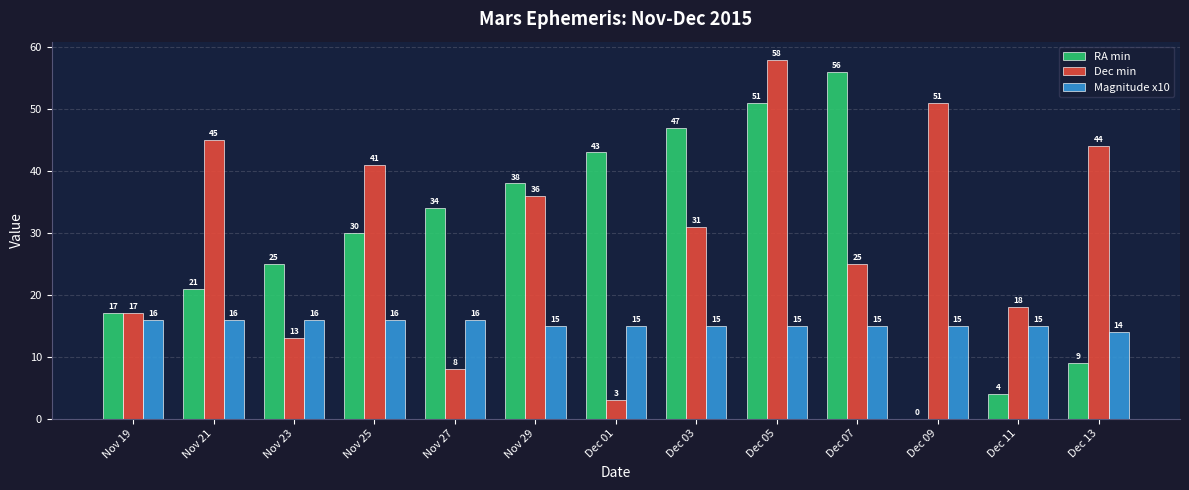

Which series has the largest range (max minus min)?

RA min